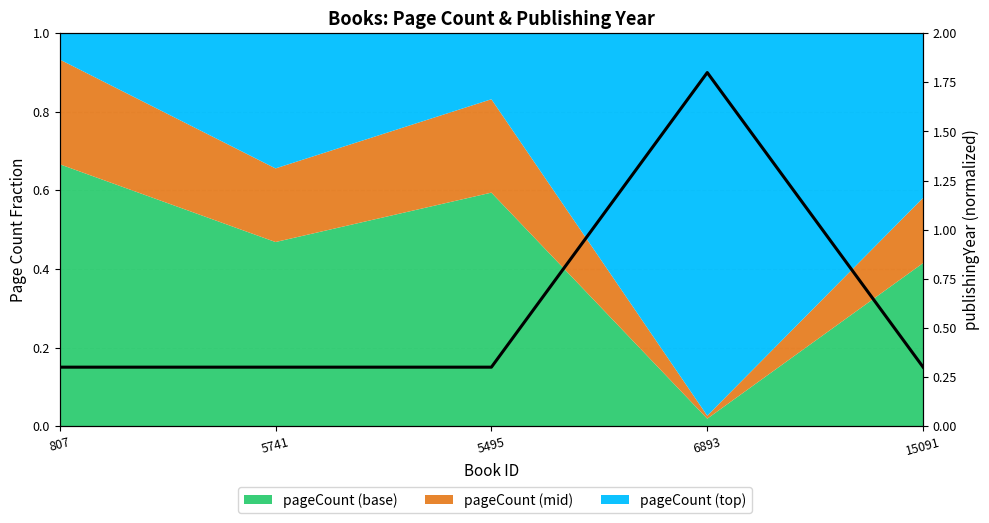

True or false: the data has more than 2 interior local peaks.

False